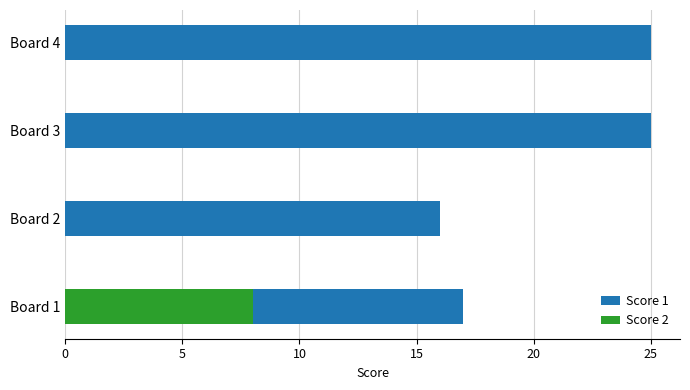

Is it true that Score 2 equals -5 at Board 3?

False